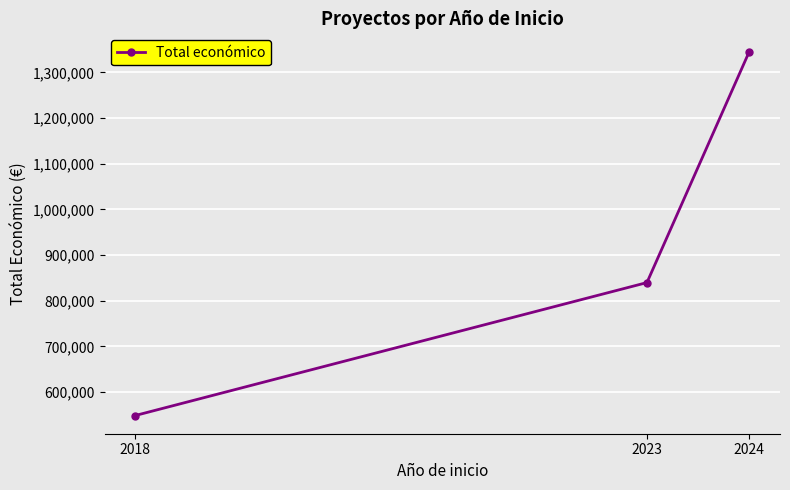

Reading left to right, transcribe all the data shown in this chart.

2018=548511	2023=839624	2024=1345535